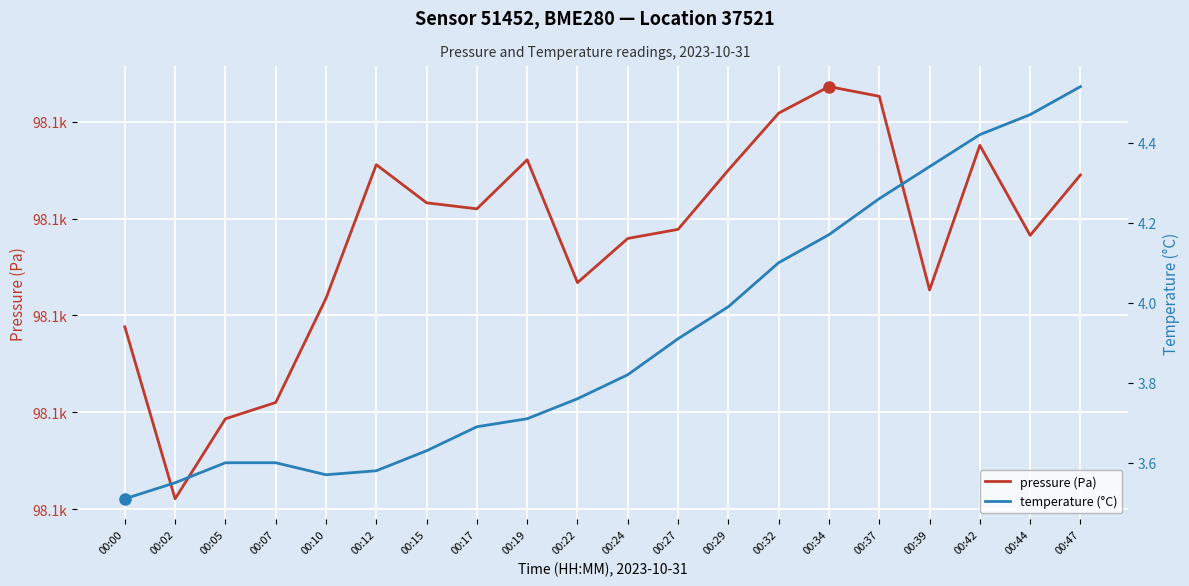

True or false: temperature (°C) and pressure (Pa) cross at least once.

False